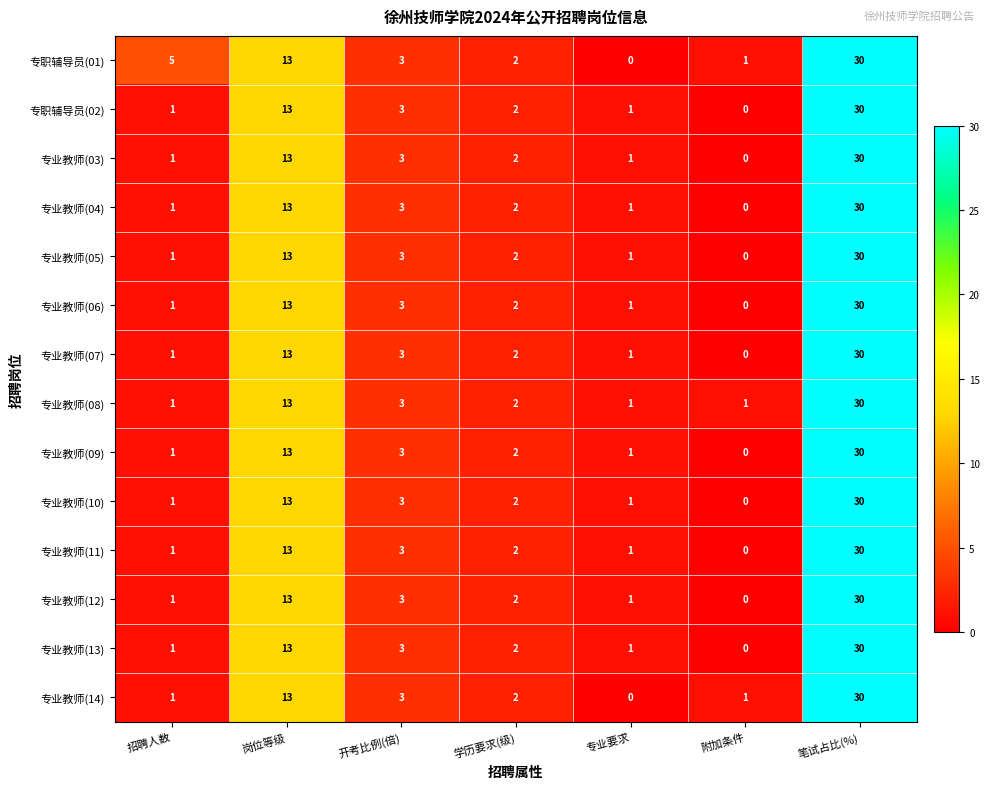

Where does the 专职辅导员(01) series first go above 3?

招聘人数